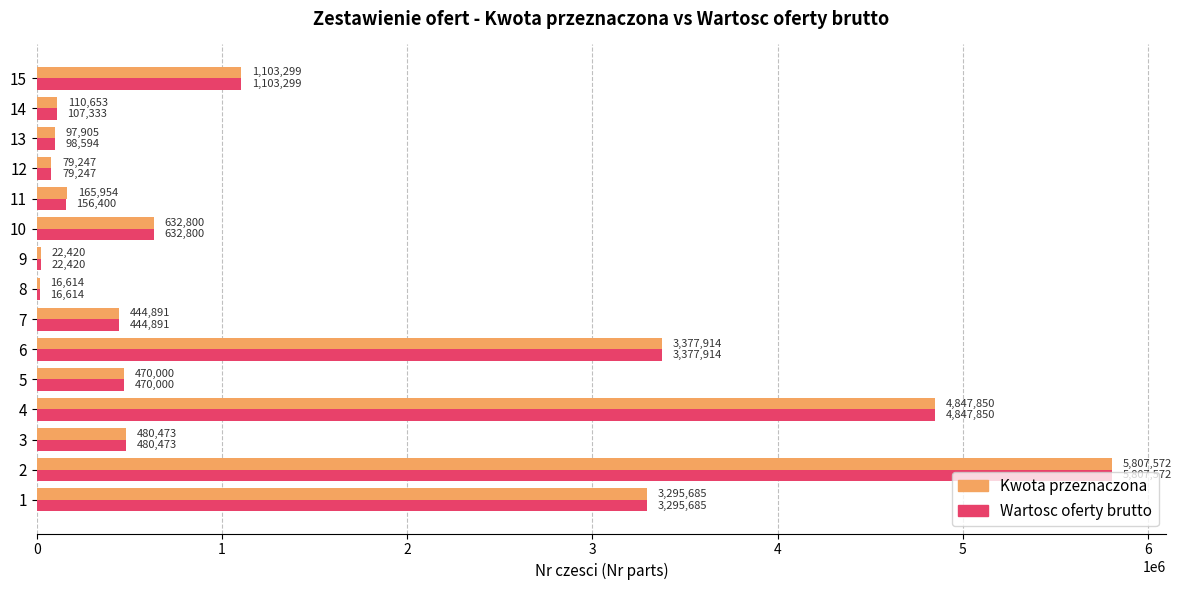

How many values in the Wartosc oferty brutto series exceed 470000?

8